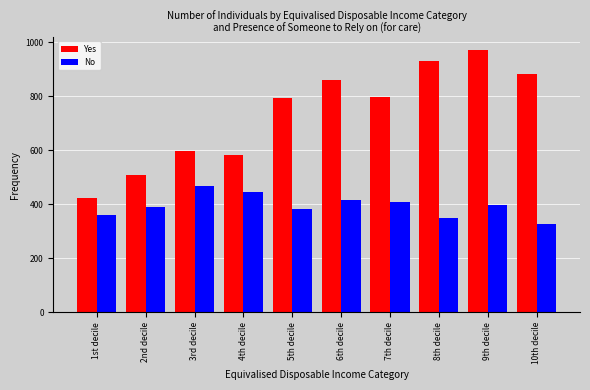

What are all the series names shown in the legend?

Yes, No